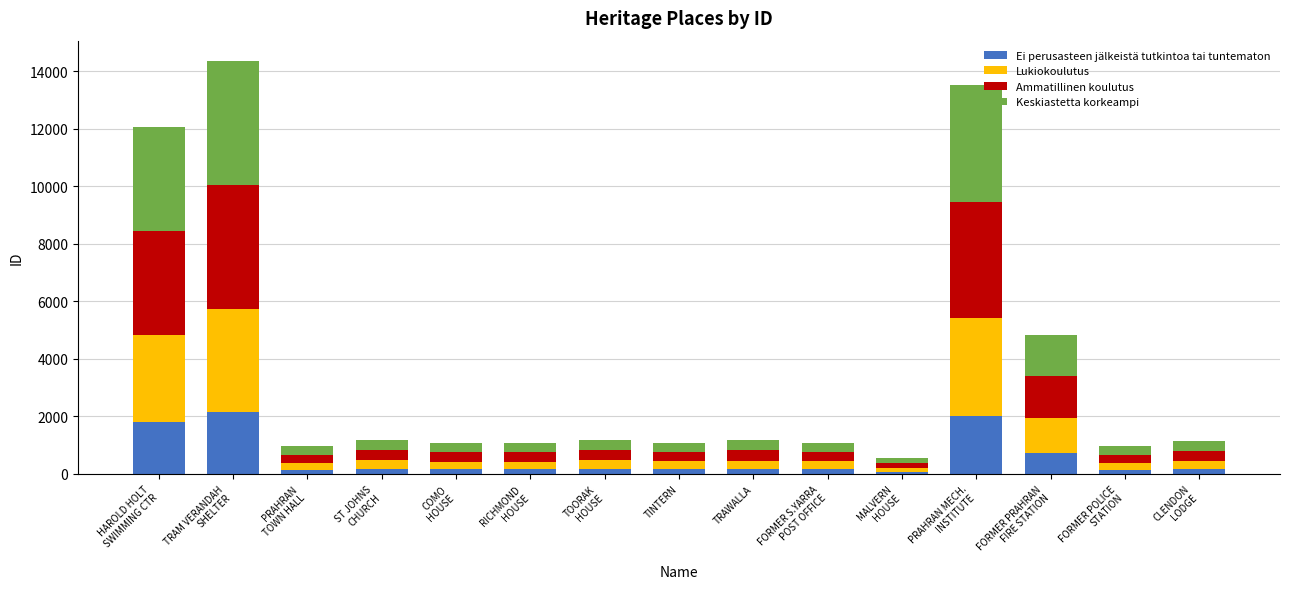

How many data points in Ei perusasteen jälkeistä tutkintoa tai tuntematon are less than 173?

7